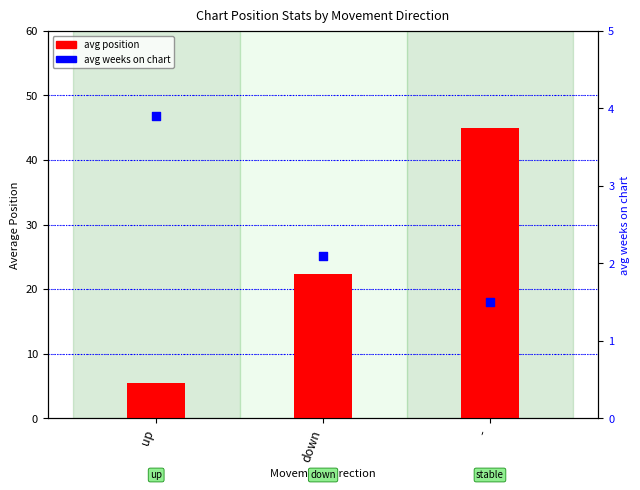

Which series has the widest spread of Y values?

avg position